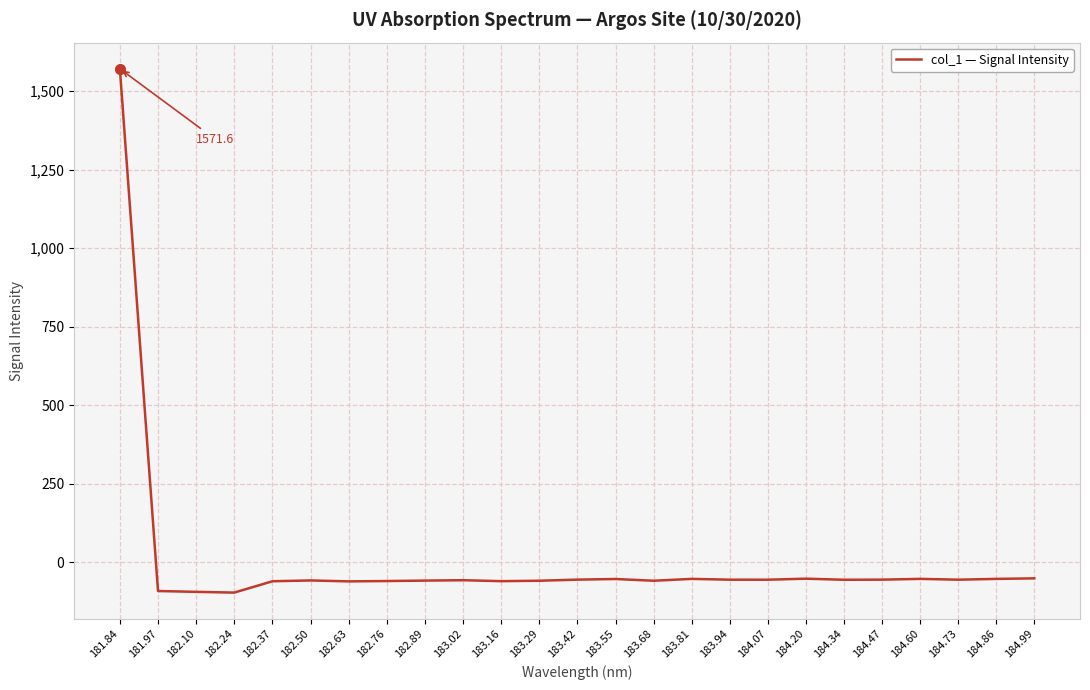

Which has a higher value, 181.84 or 183.16?

181.84